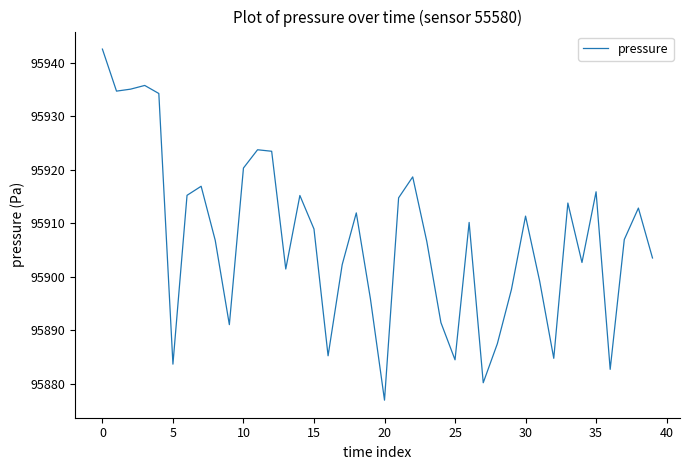

What is the greatest value displayed?

95942.5